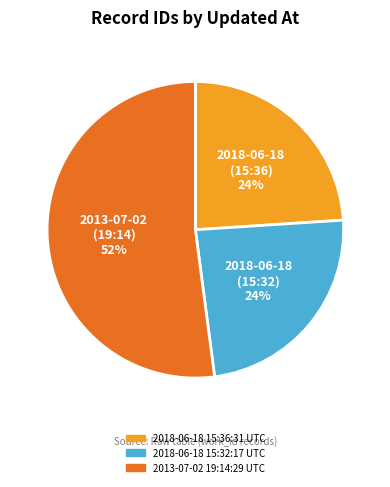

Which slice is the largest?

2013-07-02 19:14:29 UTC